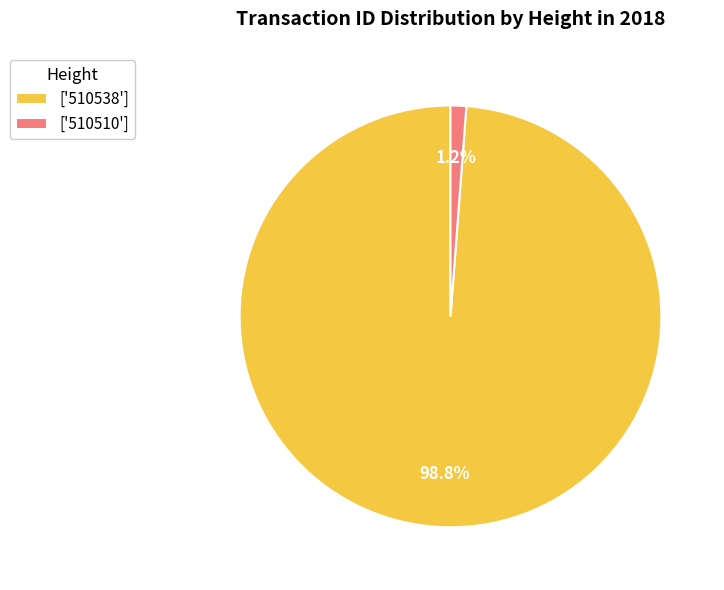

Approximately how many times larger is the value at ['510538'] compared to ['510510']?

82.3